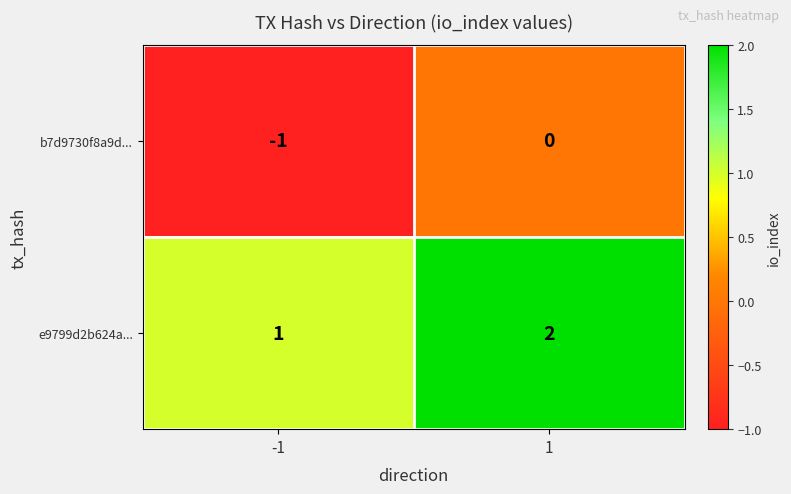

Which series has the largest total across all categories?

e9799d2b624a...